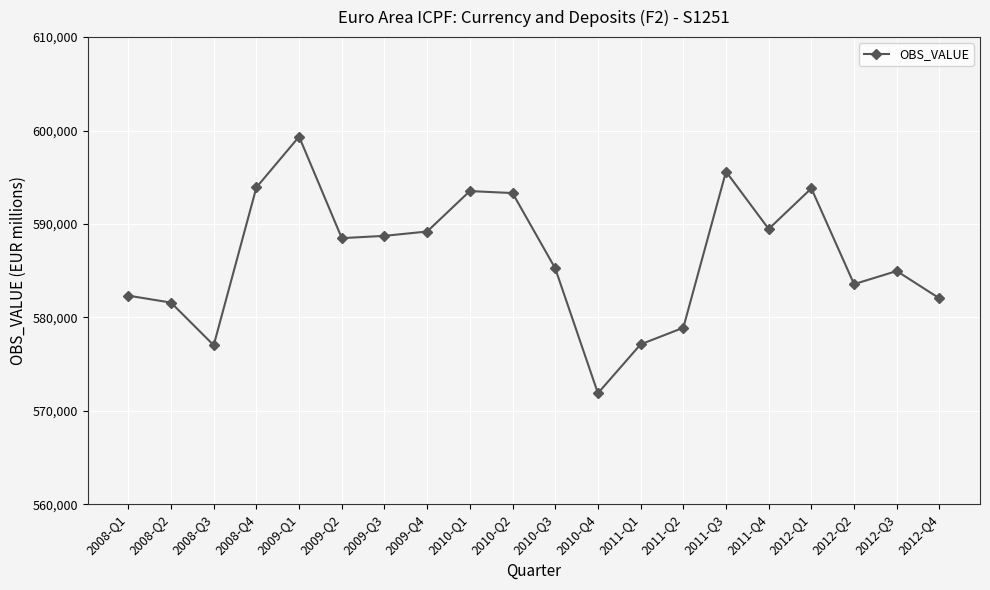

The value at 2008-Q4 is 167217.7. True or false?

False